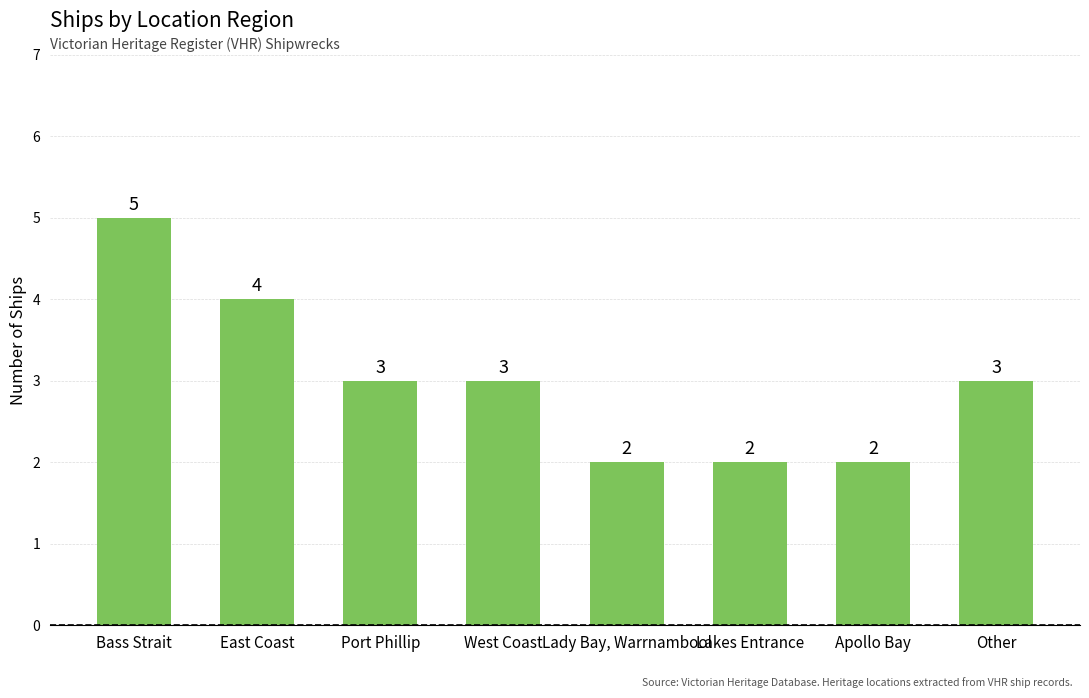

Where does the data first go above 3?

Bass Strait